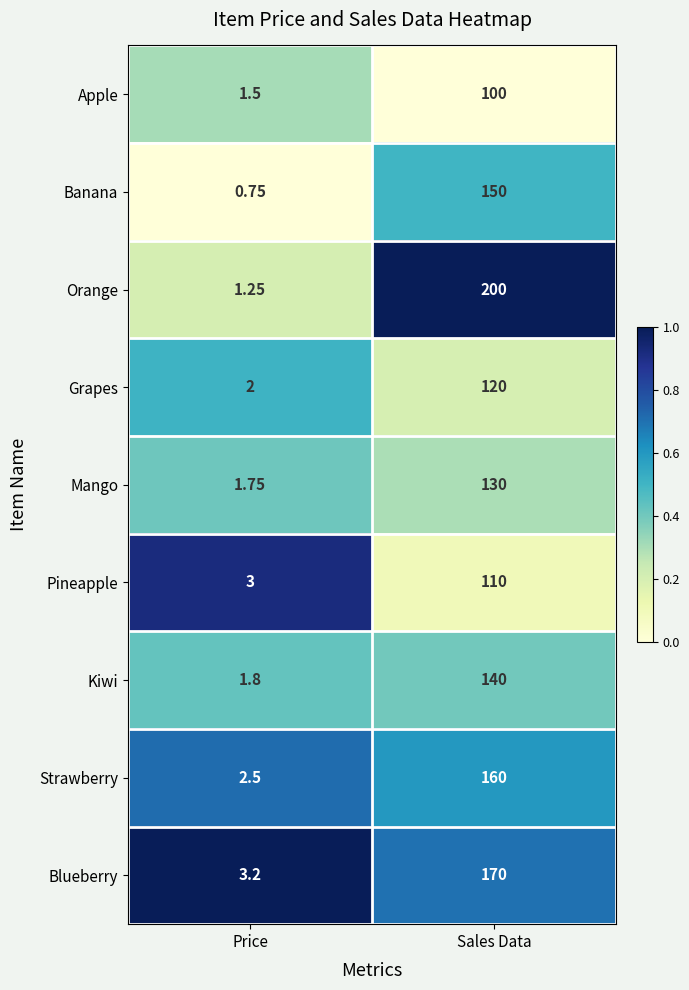

Which category has the highest value across all series?

Sales Data